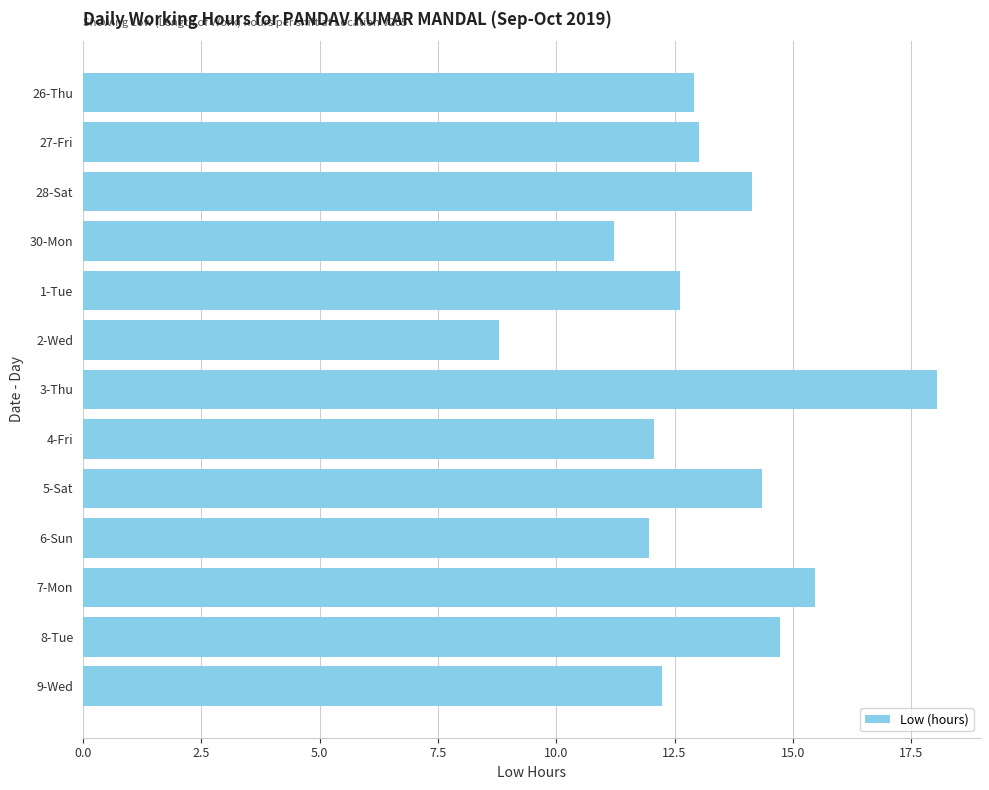

What is the change in value from 3-Thu to 9-Wed?

-5.8